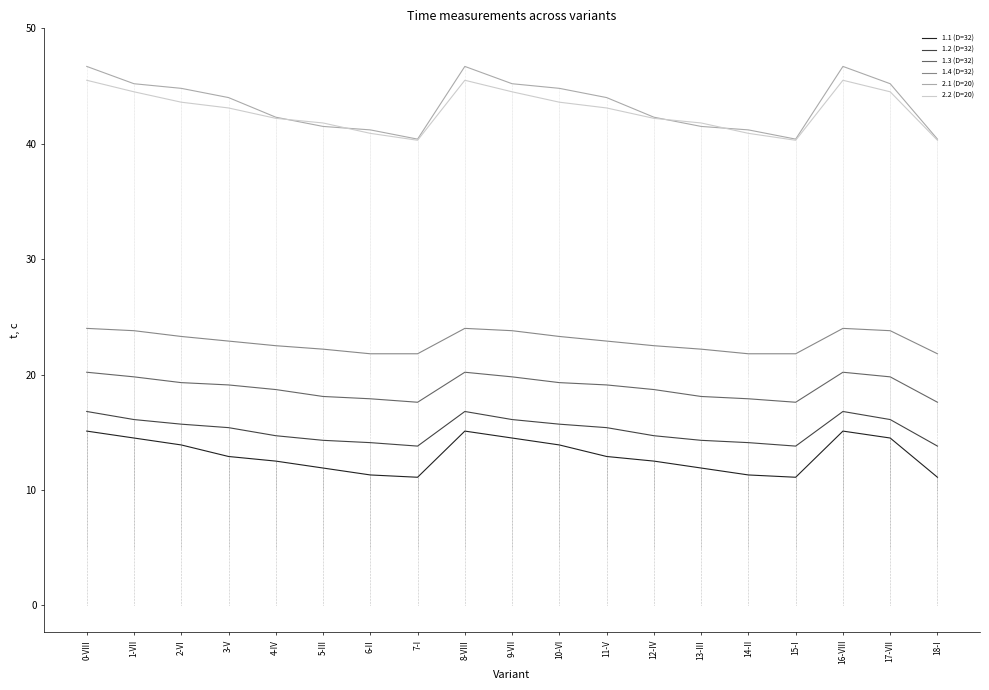

What is the spread (max minus min) of values at 15-I?

29.3